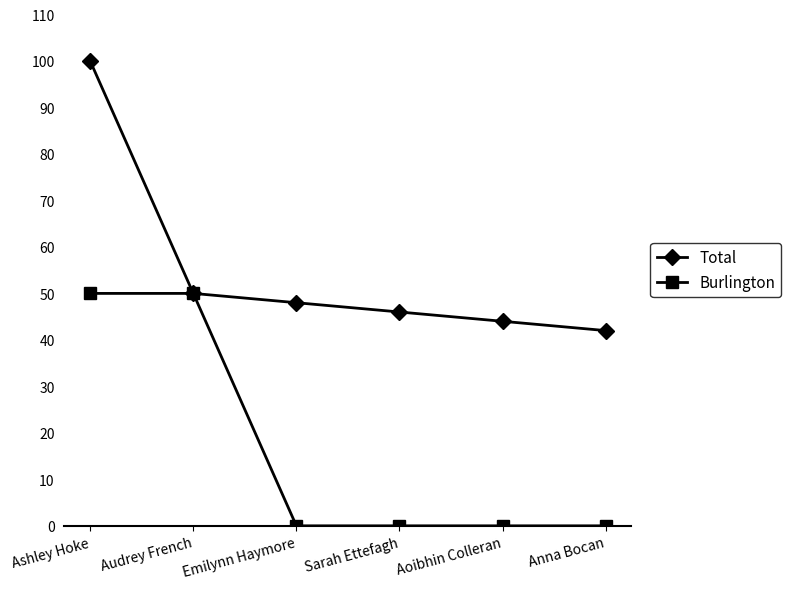

What is the label of the 4th point from the right?

Emilynn Haymore